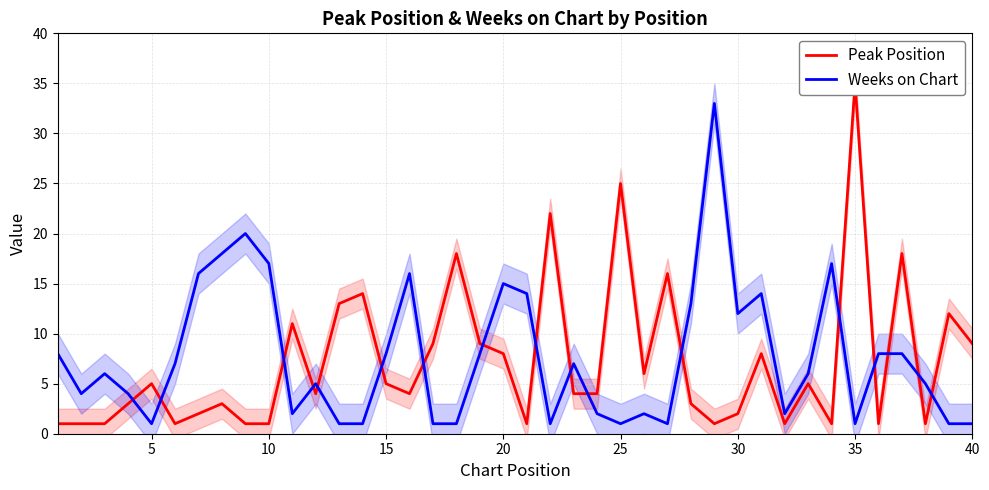

Rank the series by their maximum value, from highest to lowest.

Peak Position, Weeks on Chart